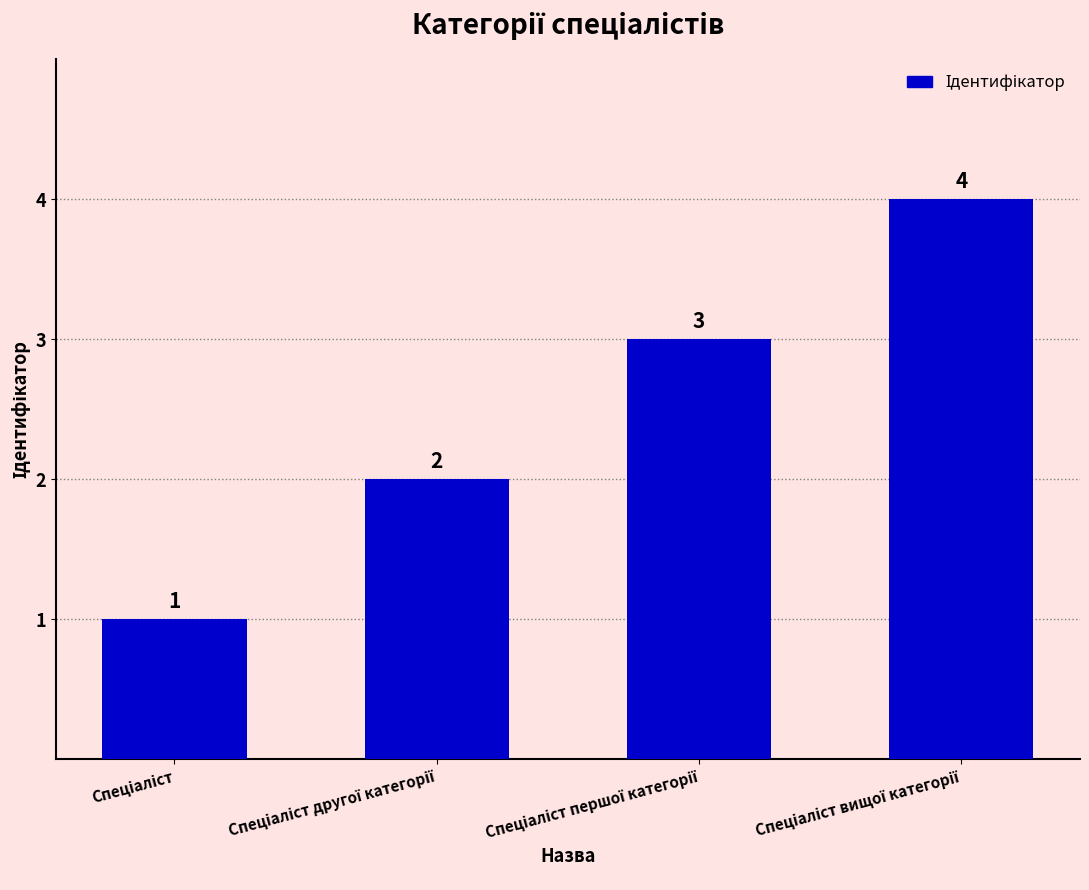

How many data points are less than 3?

2